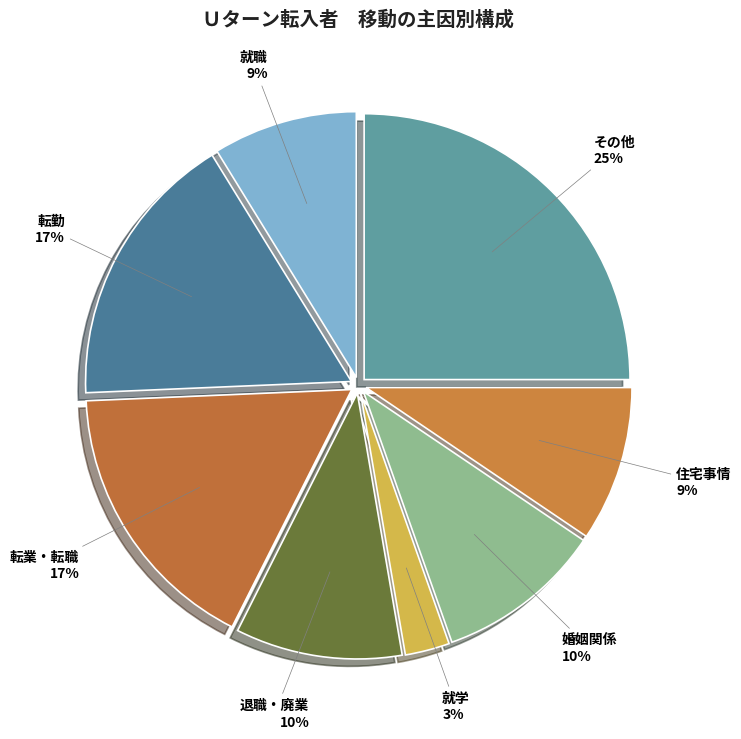

To the nearest percent, what portion does 退職・廃業 represent?

10%